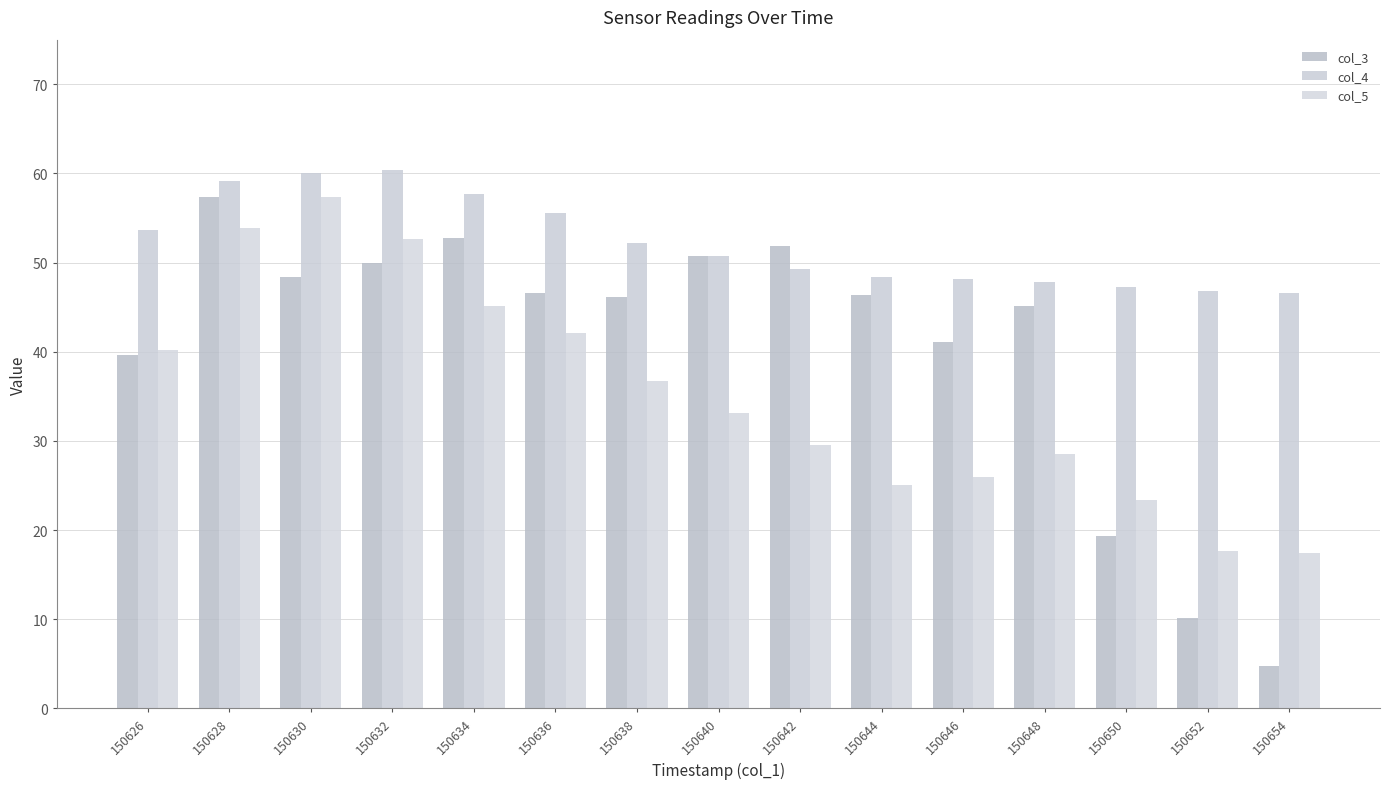

What is the difference between the col_4 values at 150654 and 150636?

9.0